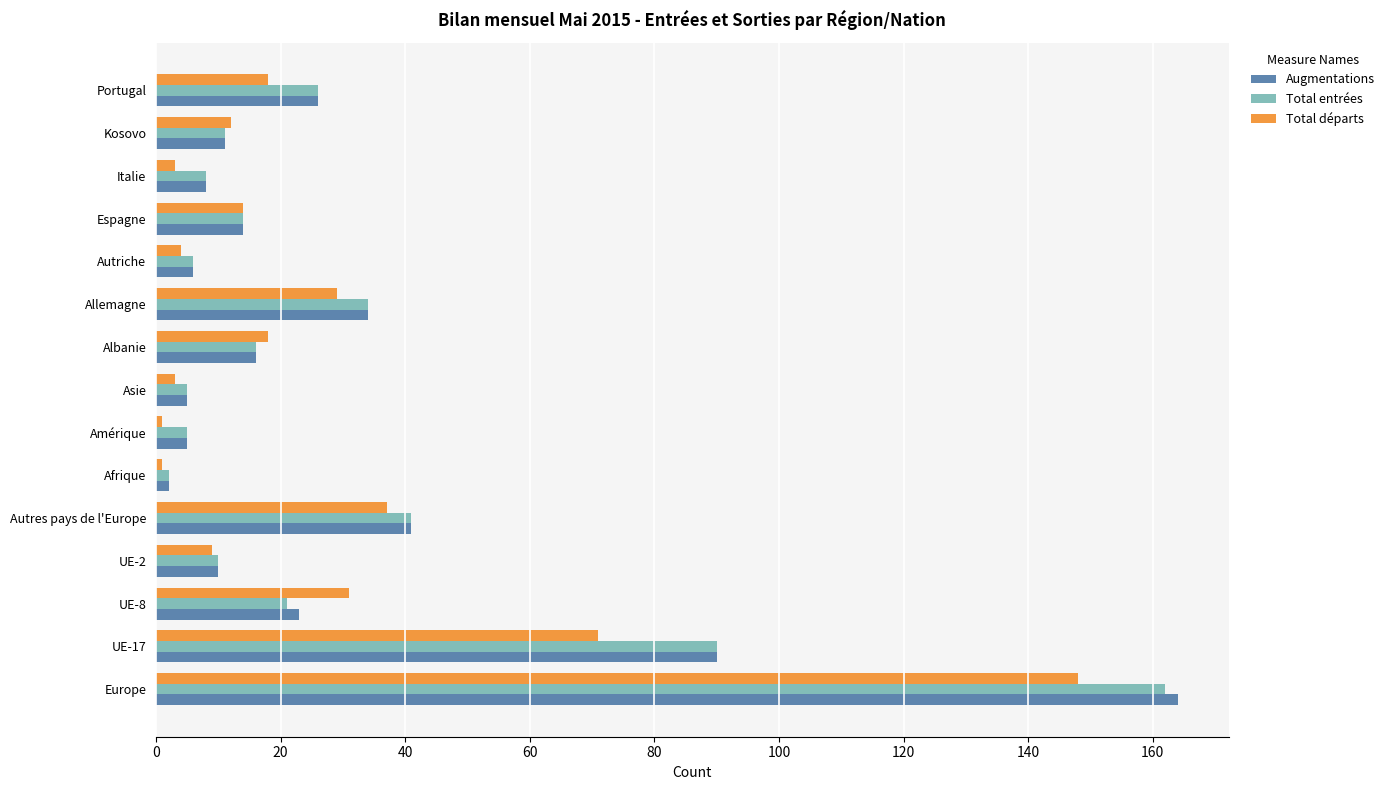

Which series has the widest spread of values?

Augmentations